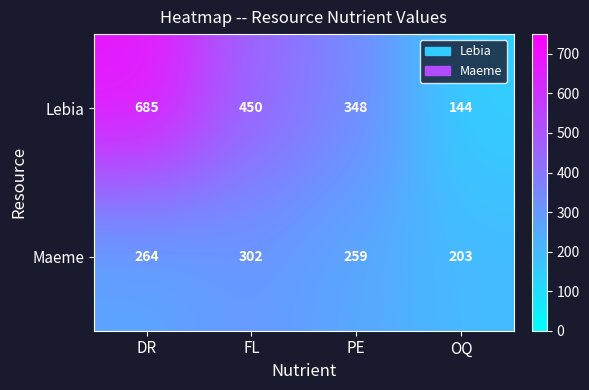

Rank the series at DR from lowest to highest value.

Maeme, Lebia